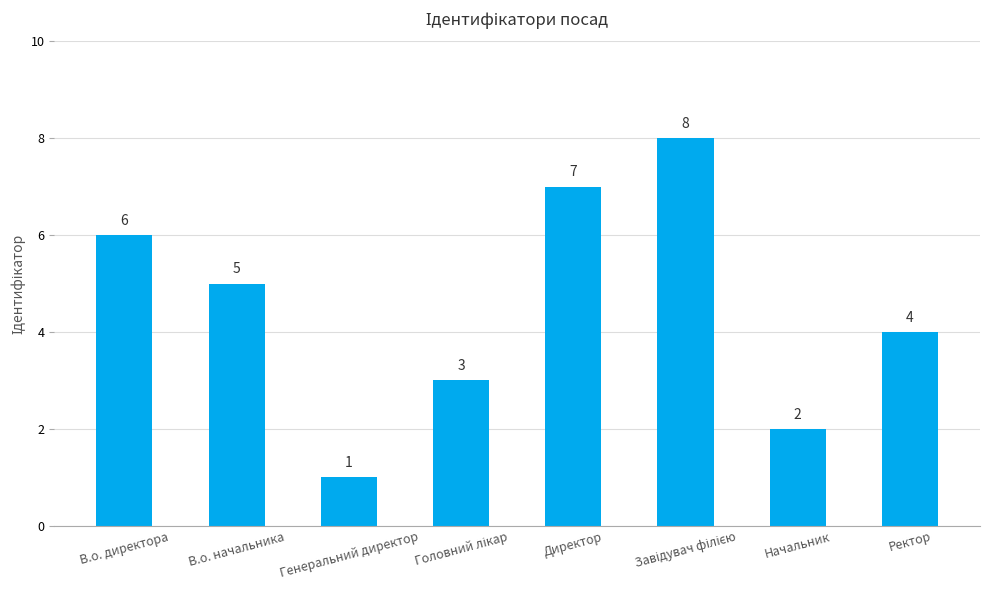

What is the value of the 5th bar from the left?

7